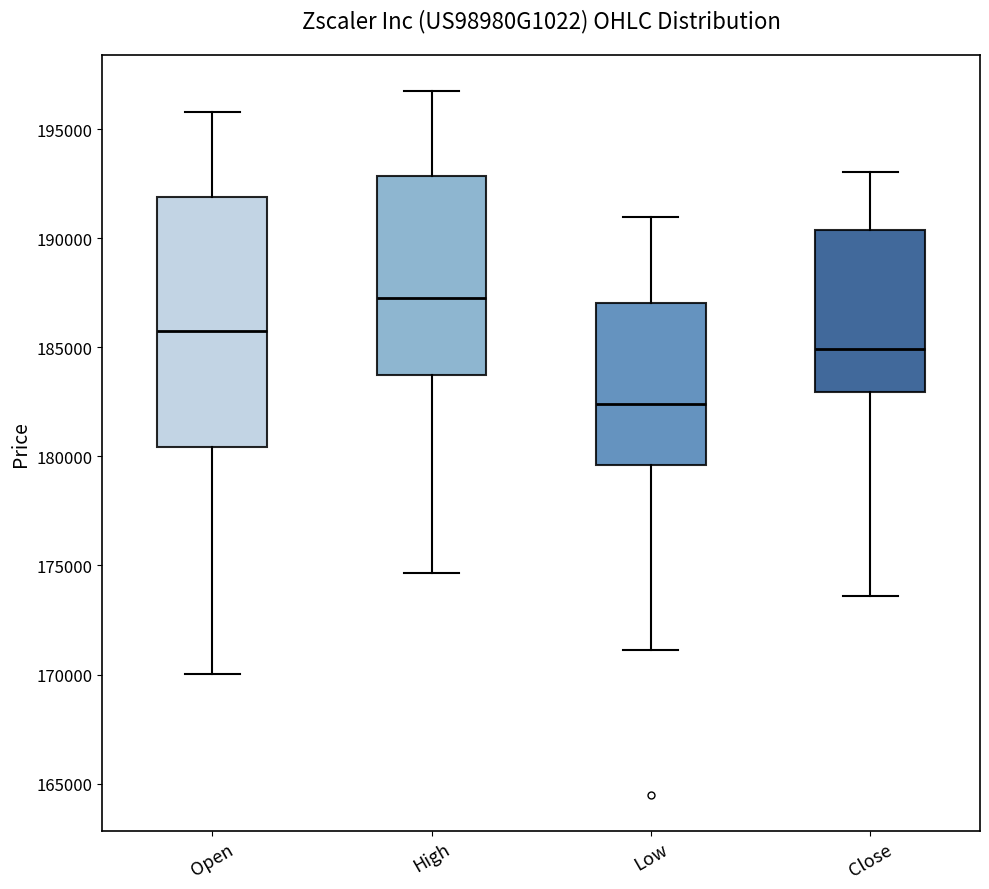

Where does the upper whisker of the box for Low end on the y-axis? The values are not printed on the chart, so give them approximately, as read against the axis.

191000